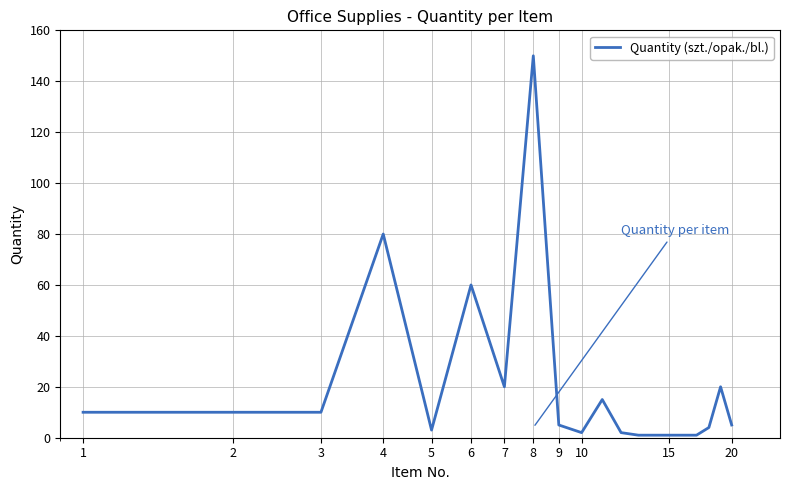

What is the greatest value displayed?

150